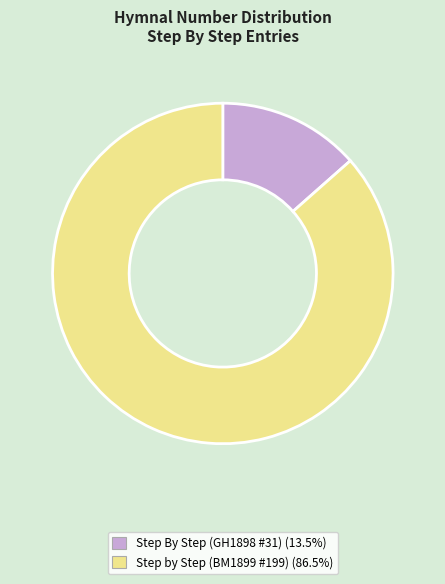

What is the ratio of the value at Step by Step (BM1899 #199) to the value at Step By Step (GH1898 #31)?

6.4